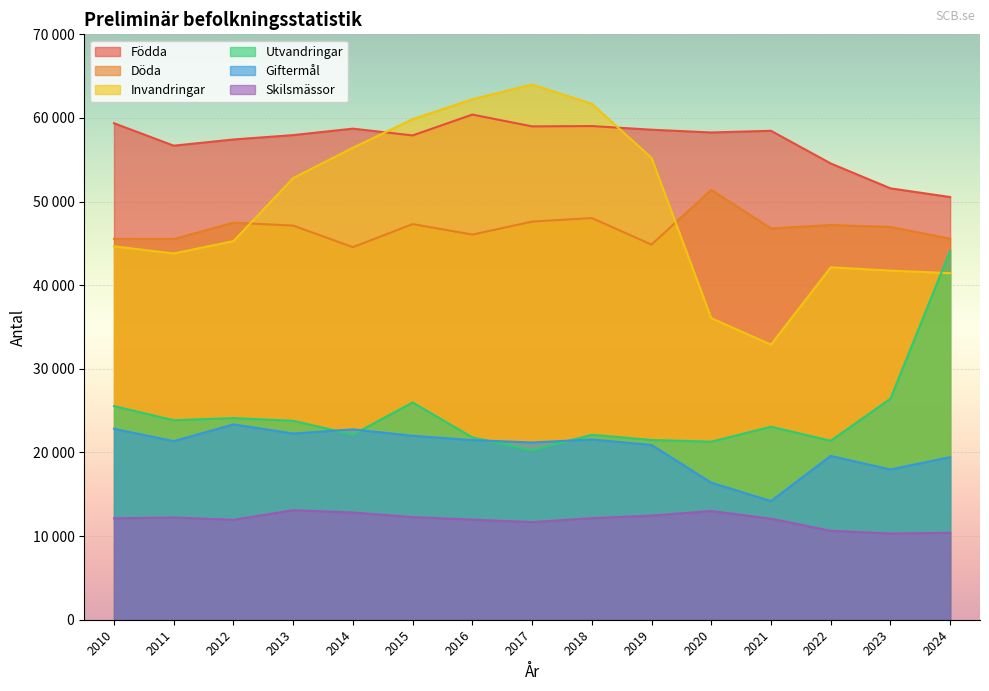

Which series ends up on top after the final intersection of Födda and Invandringar?

Födda